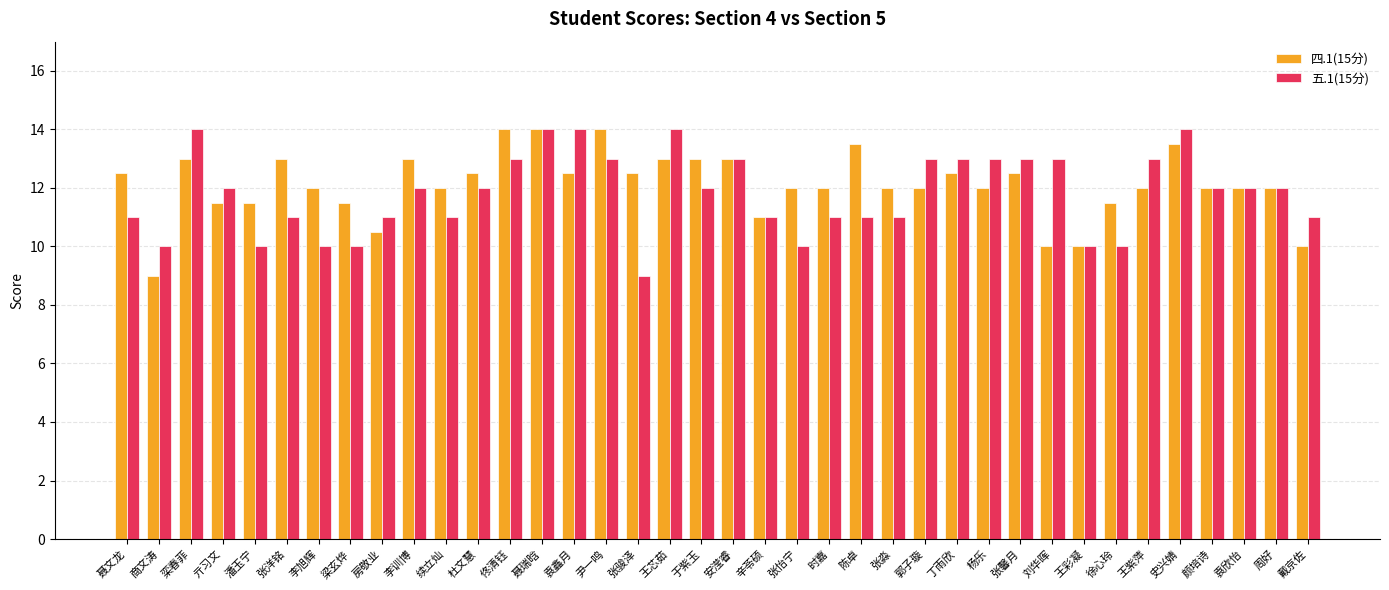

What is the sum of the 四.1(15分) values at 郭子璇 and 王芯茹?

25.0